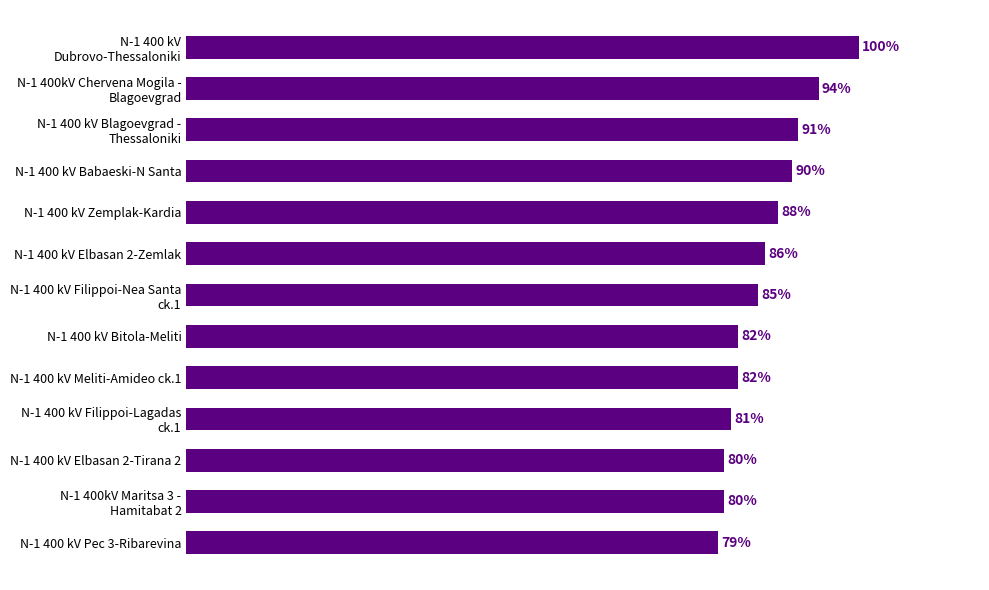

At which category does the chart reach its minimum across all series?

N-1 400 kV Pec 3-Ribarevina